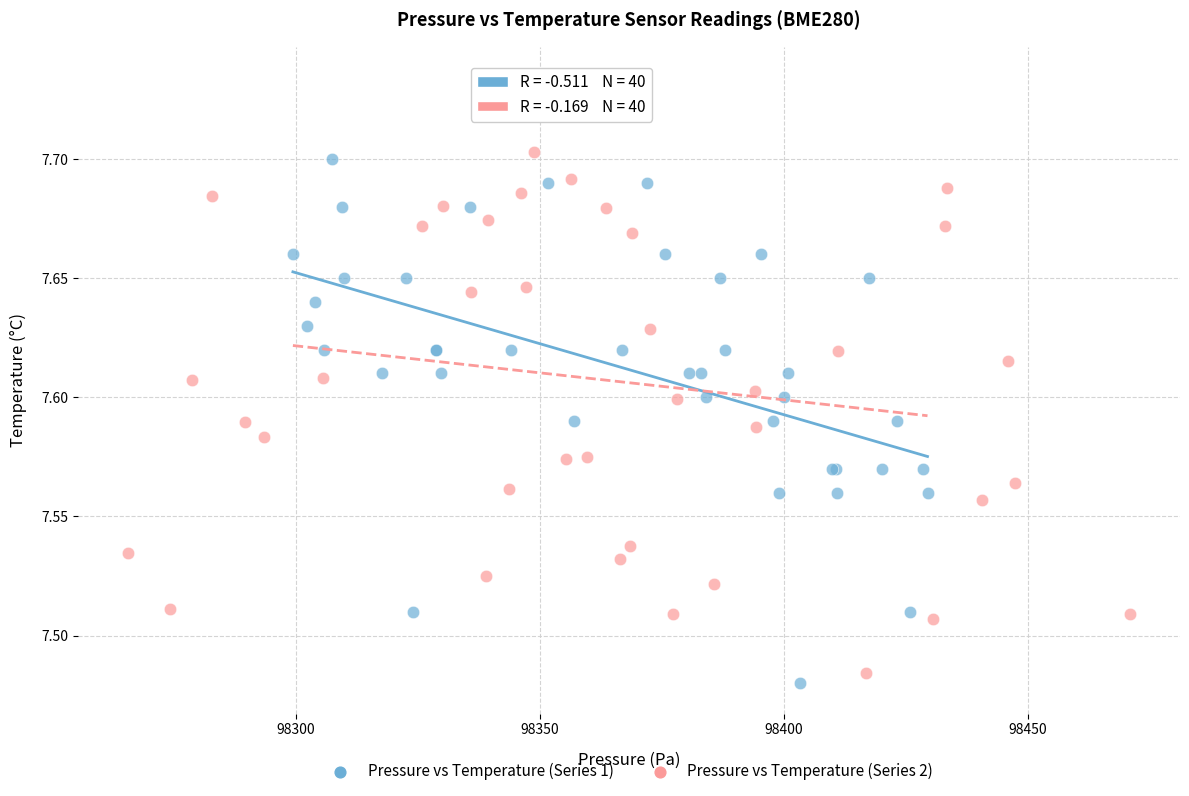

Which series reaches the maximum Y coordinate?

Pressure vs Temperature (Series 2)